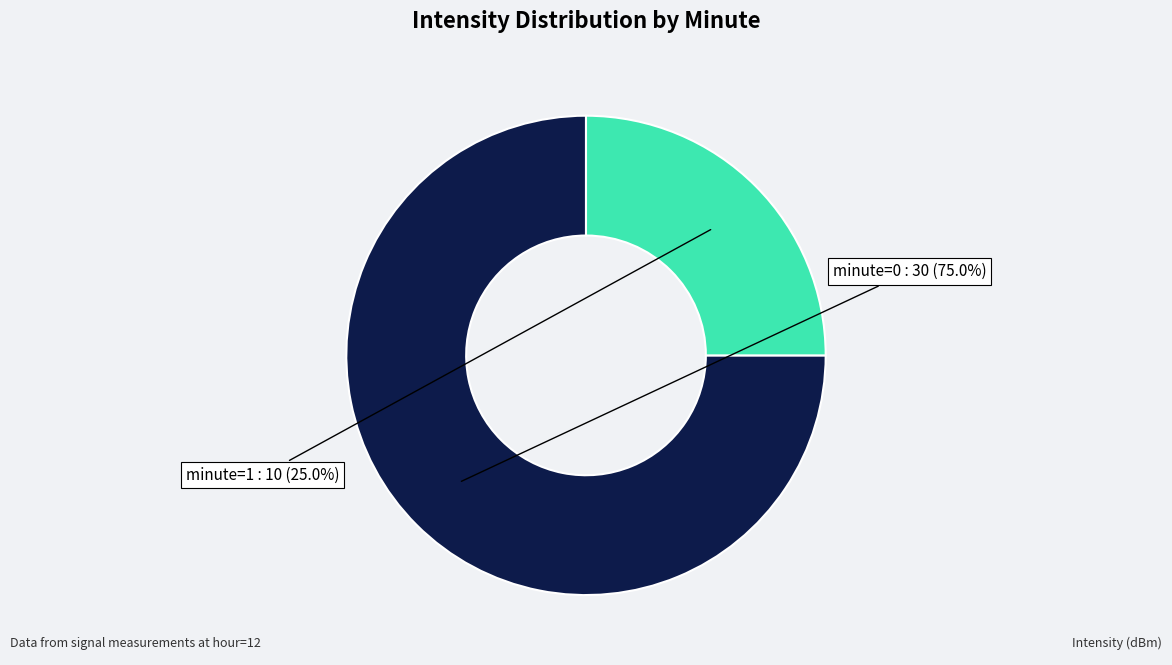

Count the number of slices in the pie.

2